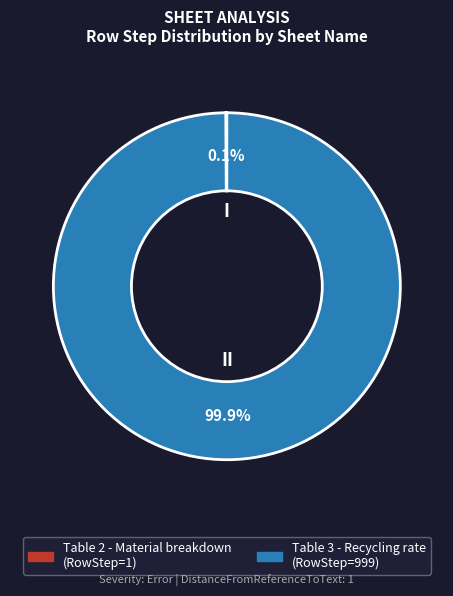

Which category has the biggest portion of the pie?

Table 3 - Recycling rate